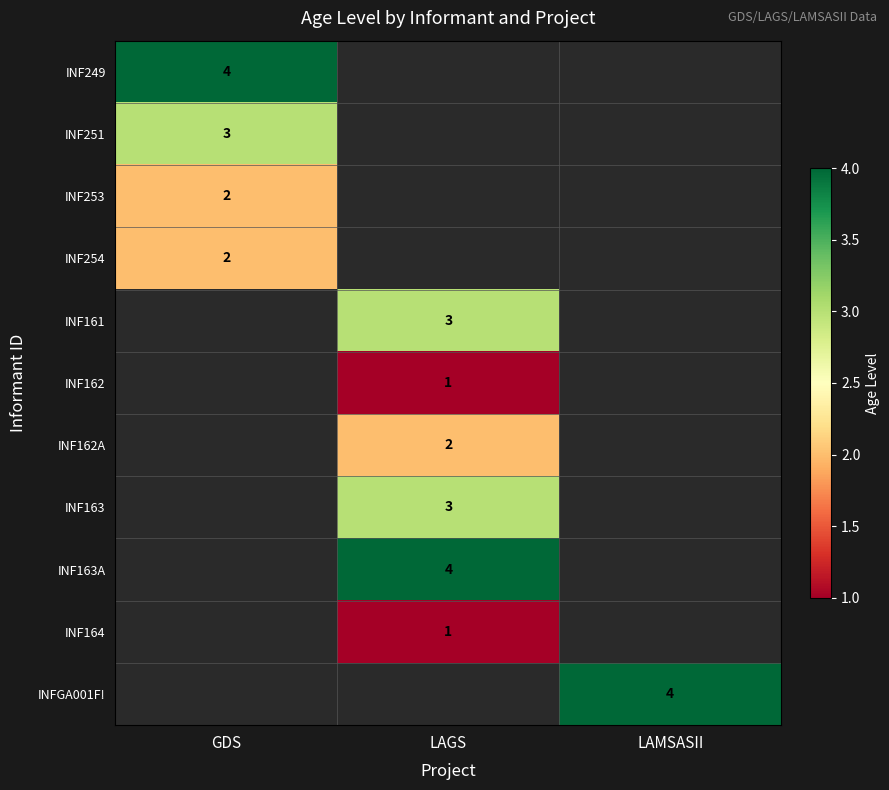

Count the number of data series in this chart.

11